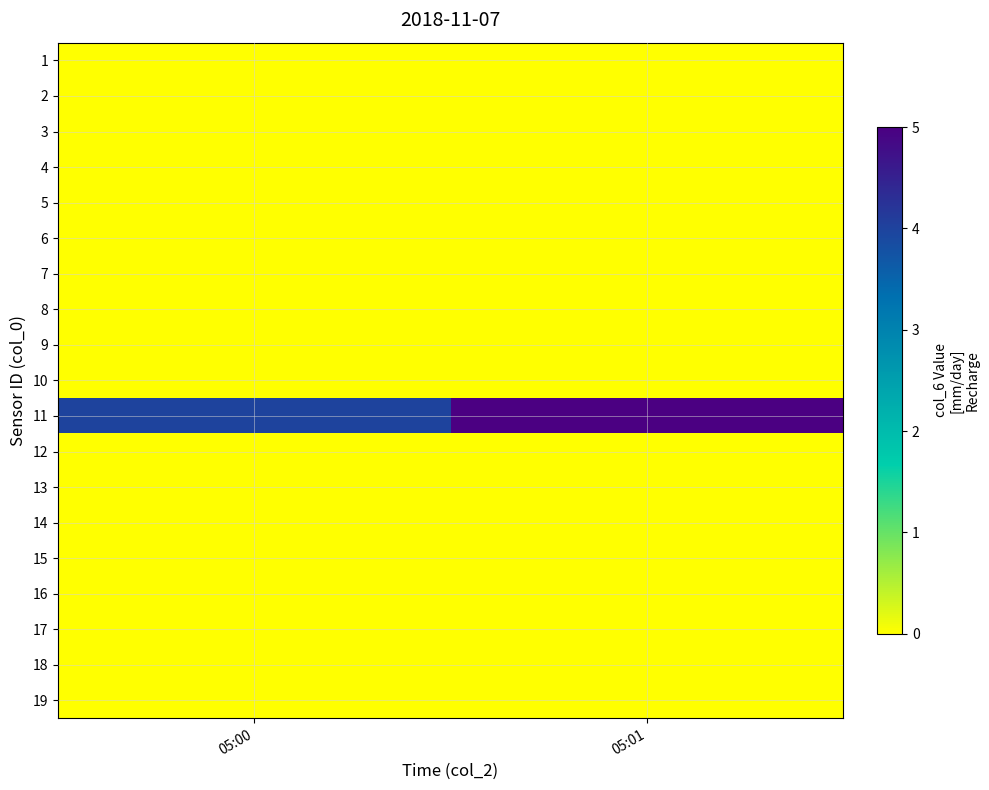

At which category is the sum across all series the highest?

05:01